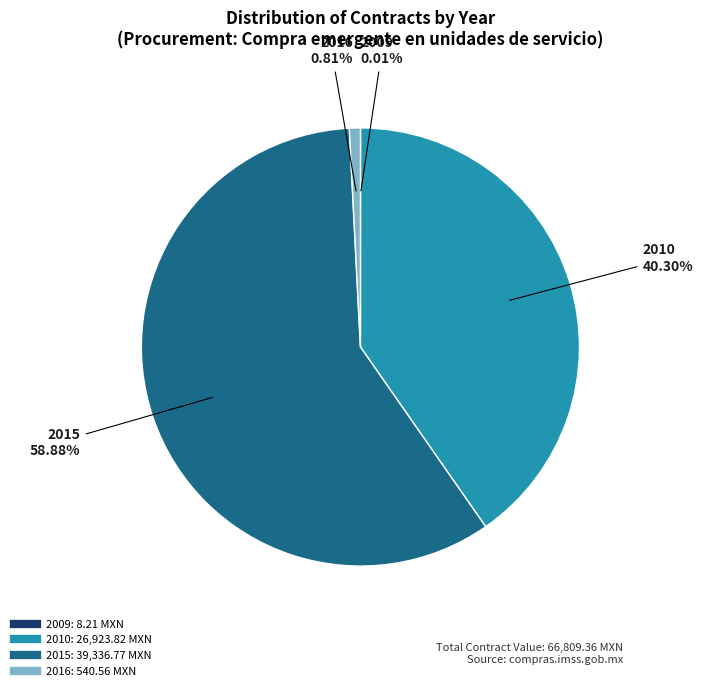

To the nearest percent, what is the average slice percentage?

25%